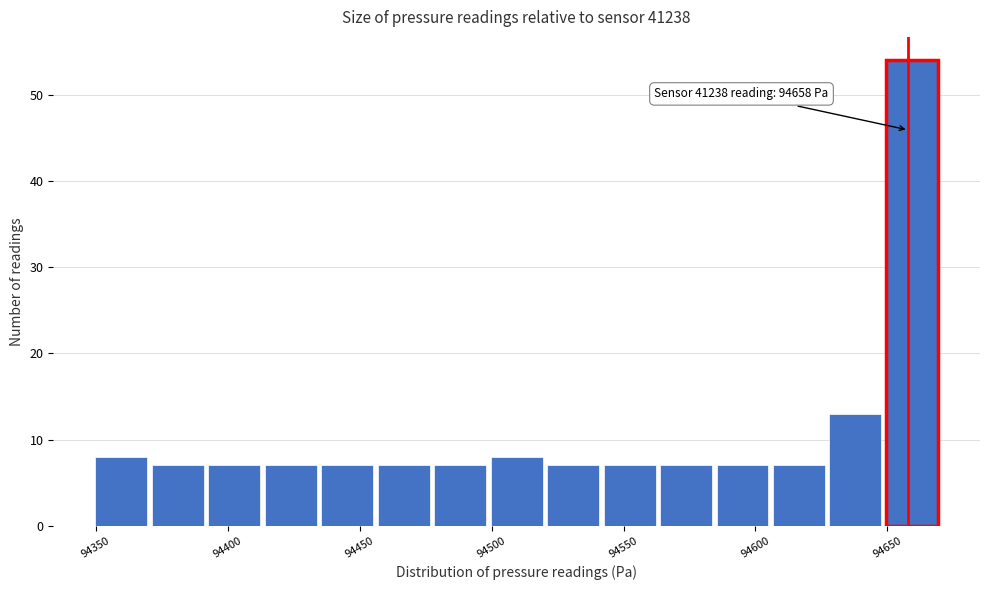

Over which range of the x-axis is the bar tallest?

94650 to 94670